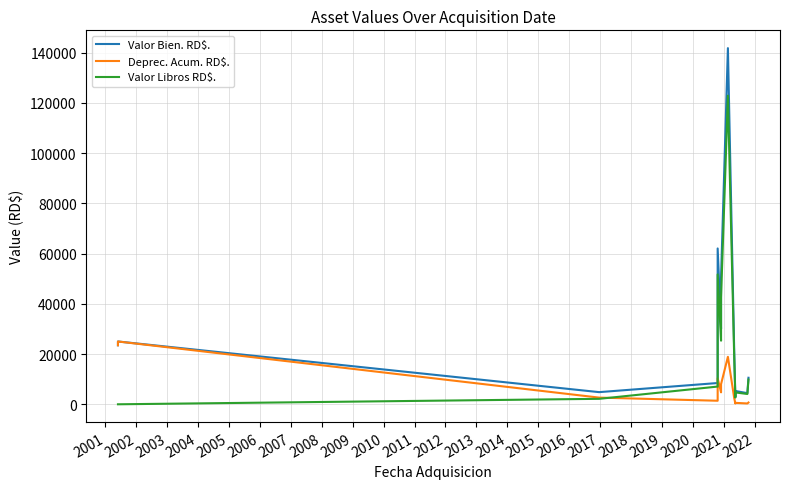

What is the value of the Valor Libros RD$. point at the 2nd from the left?

1.0